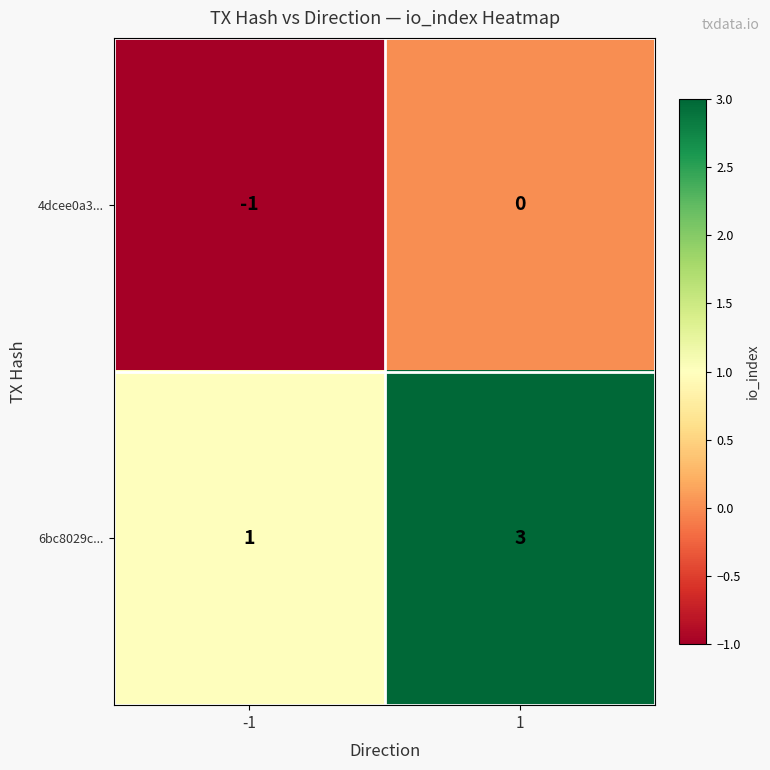

Reading left to right, what are all the values shown in this chart?

4dcee0a3...: -1=-1	1=0
6bc8029c...: -1=1	1=3